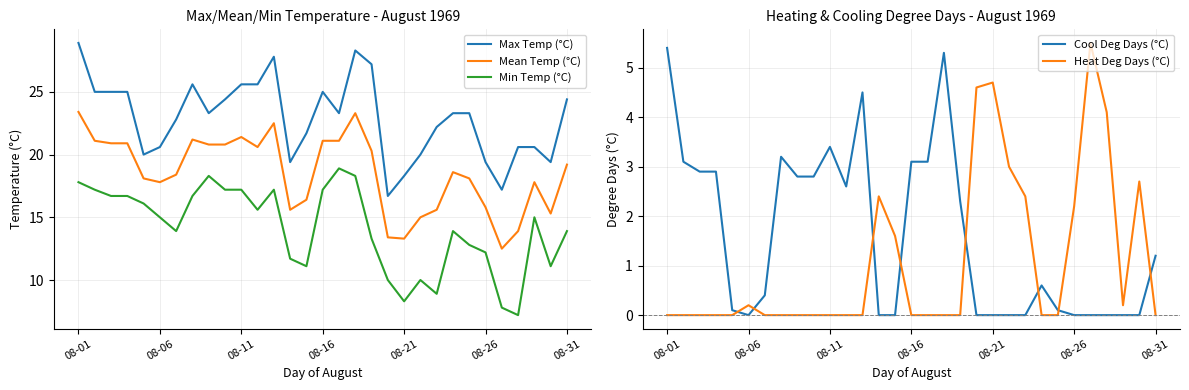

Reading left to right, transcribe all the data shown in this chart.

Max Temp (°C): 28.9	25.0	25.0	25.0	20.0	20.6	22.8	25.6	23.3	24.4	25.6	25.6	27.8	19.4	21.7	25.0	23.3	28.3	27.2	16.7	18.3	20.0	22.2	23.3	23.3	19.4	17.2	20.6	20.6	19.4	24.4
Mean Temp (°C): 23.4	21.1	20.9	20.9	18.1	17.8	18.4	21.2	20.8	20.8	21.4	20.6	22.5	15.6	16.4	21.1	21.1	23.3	20.3	13.4	13.3	15.0	15.6	18.6	18.1	15.8	12.5	13.9	17.8	15.3	19.2
Min Temp (°C): 17.8	17.2	16.7	16.7	16.1	15.0	13.9	16.7	18.3	17.2	17.2	15.6	17.2	11.7	11.1	17.2	18.9	18.3	13.3	10.0	8.3	10.0	8.9	13.9	12.8	12.2	7.8	7.2	15.0	11.1	13.9
Cool Deg Days (°C): 5.4	3.1	2.9	2.9	0.1	0.0	0.4	3.2	2.8	2.8	3.4	2.6	4.5	0.0	0.0	3.1	3.1	5.3	2.3	0.0	0.0	0.0	0.0	0.6	0.1	0.0	0.0	0.0	0.0	0.0	1.2
Heat Deg Days (°C): 0.0	0.0	0.0	0.0	0.0	0.2	0.0	0.0	0.0	0.0	0.0	0.0	0.0	2.4	1.6	0.0	0.0	0.0	0.0	4.6	4.7	3.0	2.4	0.0	0.0	2.2	5.5	4.1	0.2	2.7	0.0